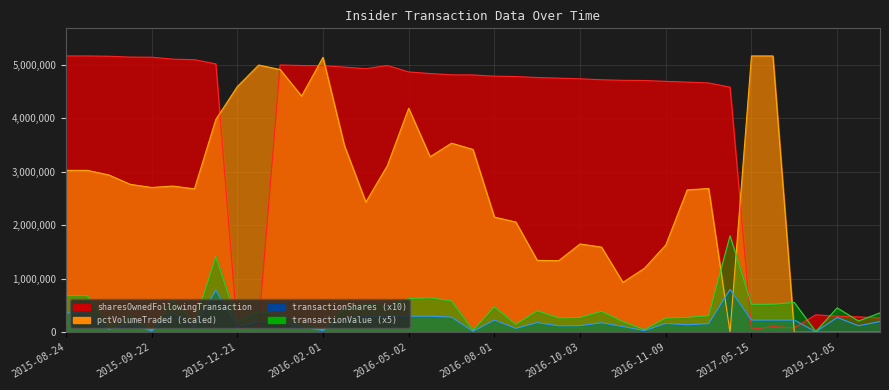

True or false: sharesOwnedFollowingTransaction and transactionShares intersect in this chart.

True